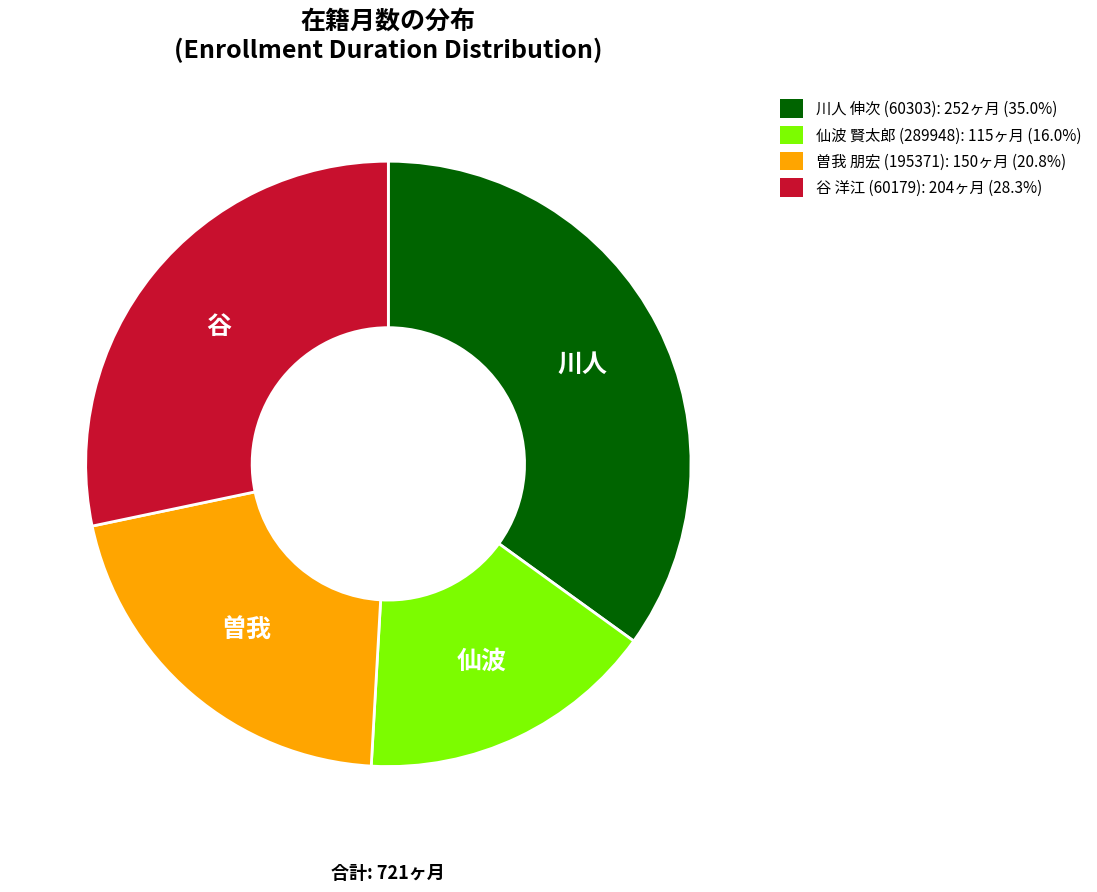

Rank the categories by value from lowest to highest.

仙波, 曽我, 谷, 川人